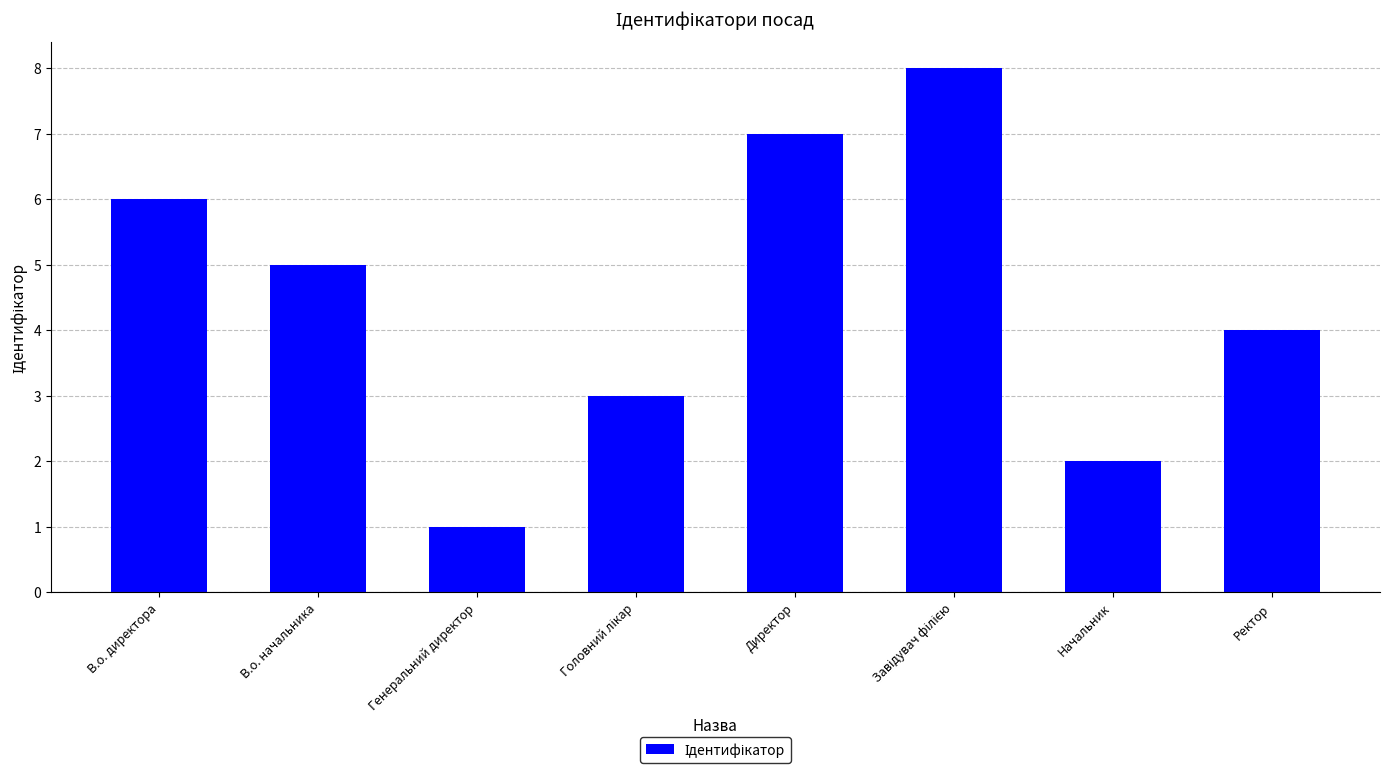

Does the chart contain any negative values?

No